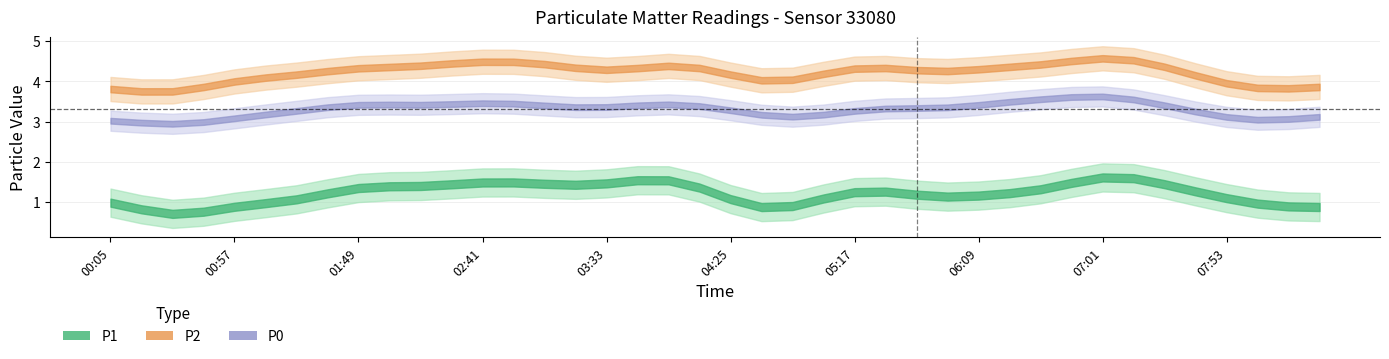

Is it true that P2 equals 4.3 at 03:46?

True